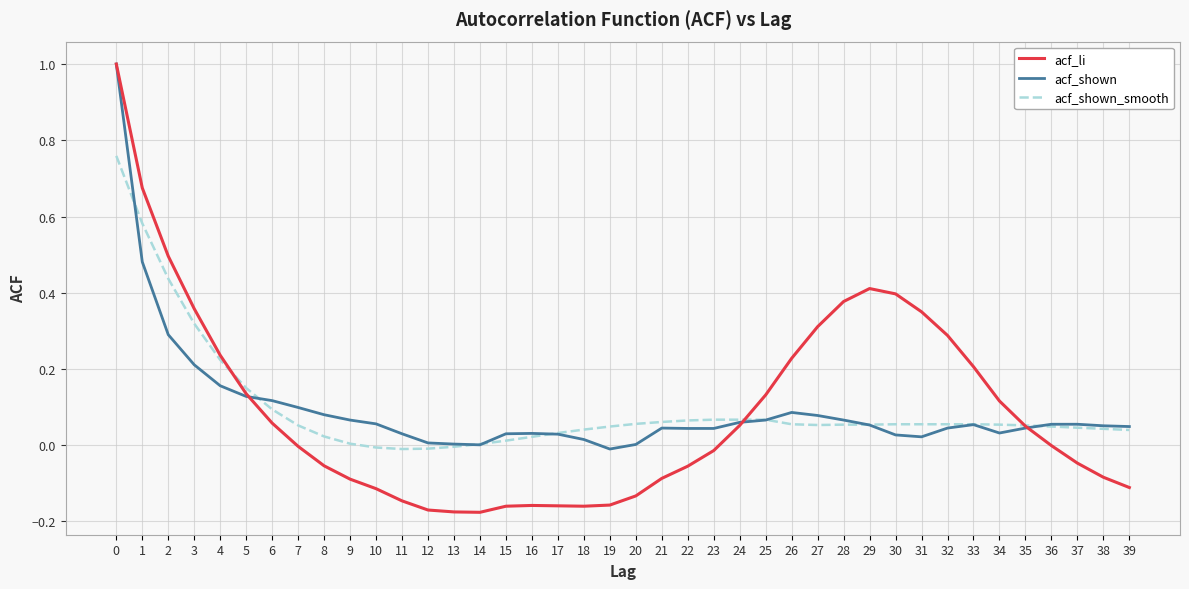

True or false: acf_shown has a value of 0.2 at 6.

False